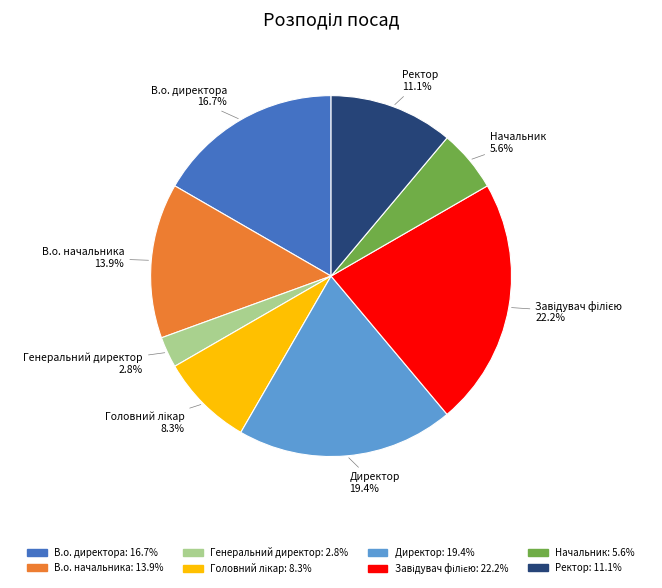

The Начальник slice represents 1% of the pie. True or false?

False